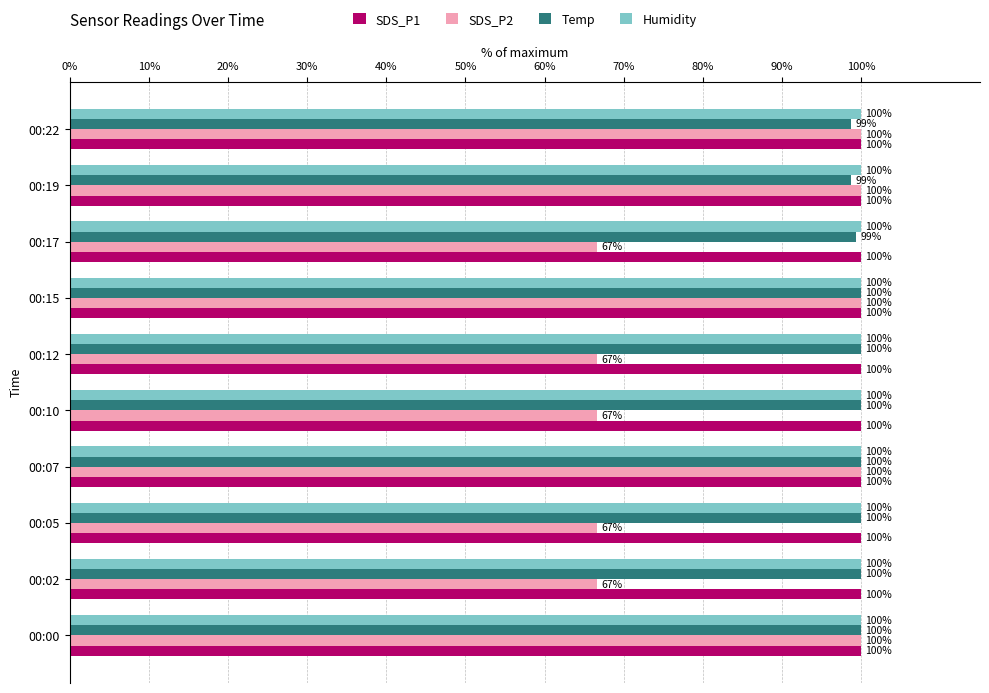

What are all the series names shown in the legend?

SDS_P1, SDS_P2, Temp, Humidity